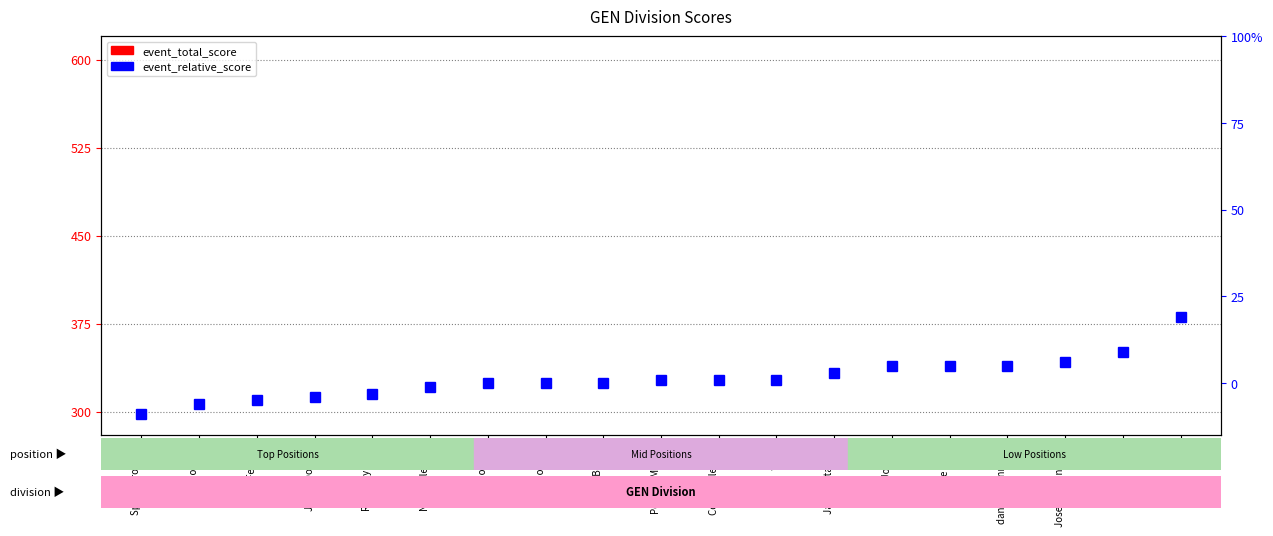

Rank the series by their average value, from lowest to highest.

event_relative_score, event_total_score